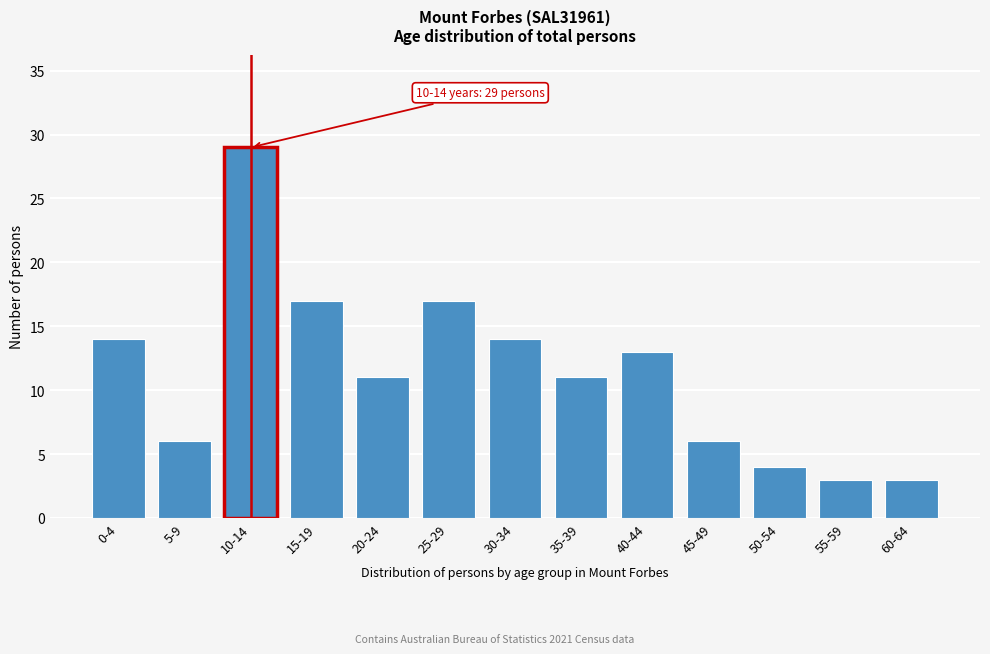

Reading right to left, what are all the values shown in this chart?

3	3	4	6	13	11	14	17	11	17	29	6	14